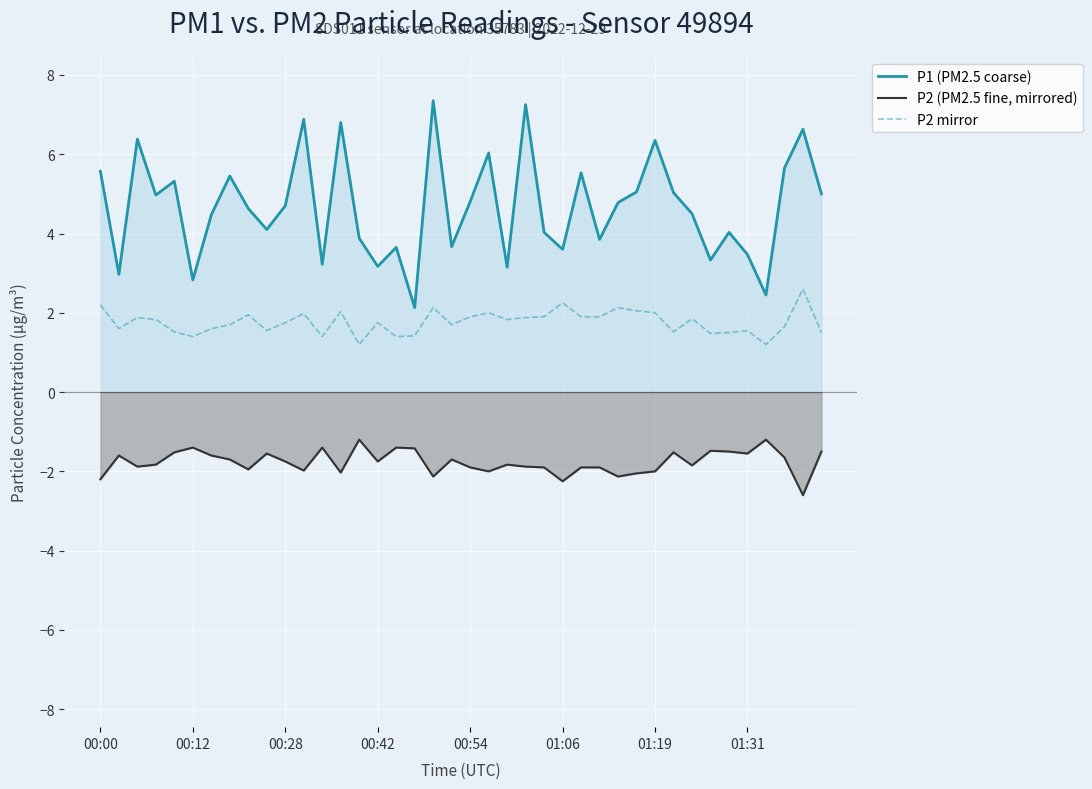

What is the value of the P1 (PM2.5 coarse) point at the 24th from the left?

7.2